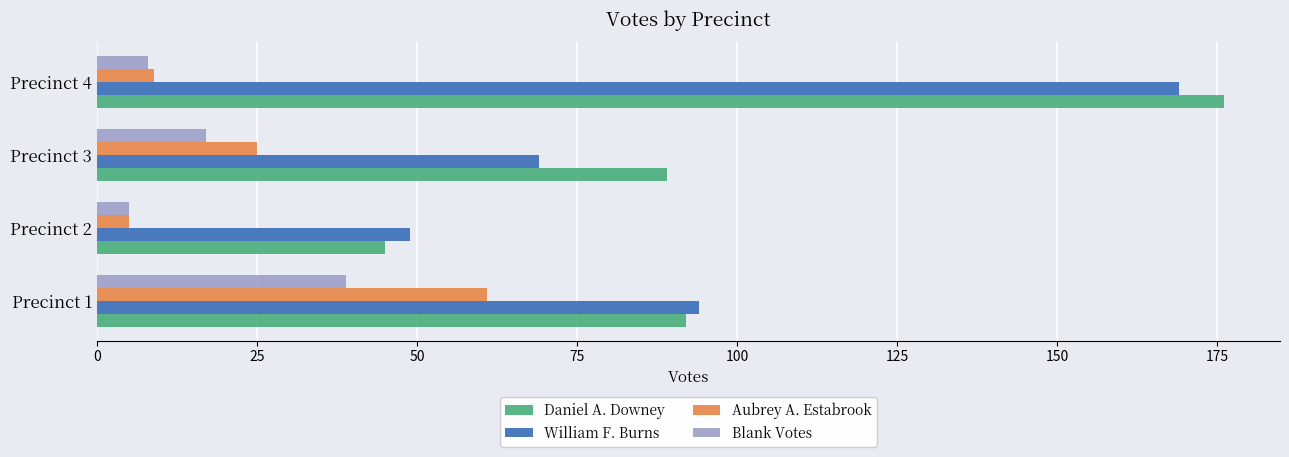

Rank the series at Precinct 3 from lowest to highest value.

Blank Votes, Aubrey A. Estabrook, William F. Burns, Daniel A. Downey